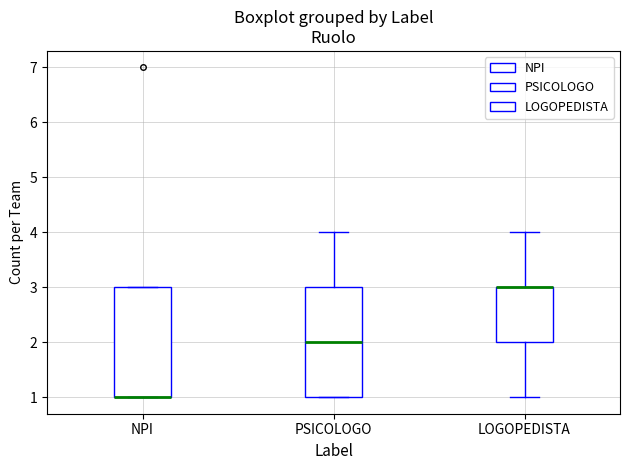

Reading left to right, read every box against the y-axis: the position of its median line, the range the box covers, and the ends of its whiskers. The values are not printed on the chart, so give them approximately, as read against the axis.

NPI: median 1 (drawn on the box's lower edge), box 1 to 3, whiskers 1 to 3
PSICOLOGO: median 2, box 1 to 3, whiskers 1 to 4
LOGOPEDISTA: median 3 (drawn on the box's upper edge), box 2 to 3, whiskers 1 to 4